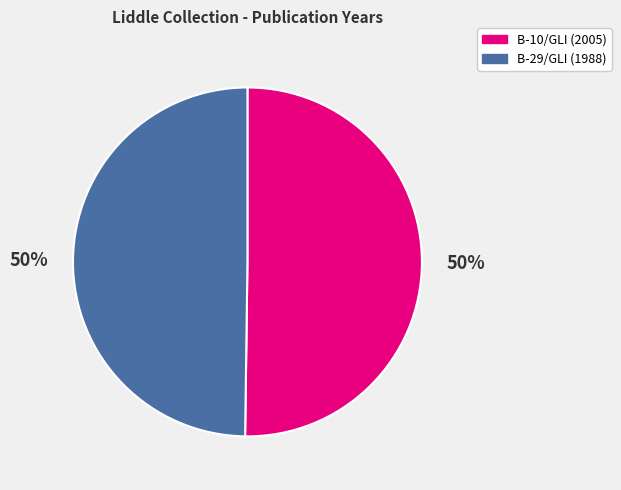

To the nearest percent, what is the average slice percentage?

50%